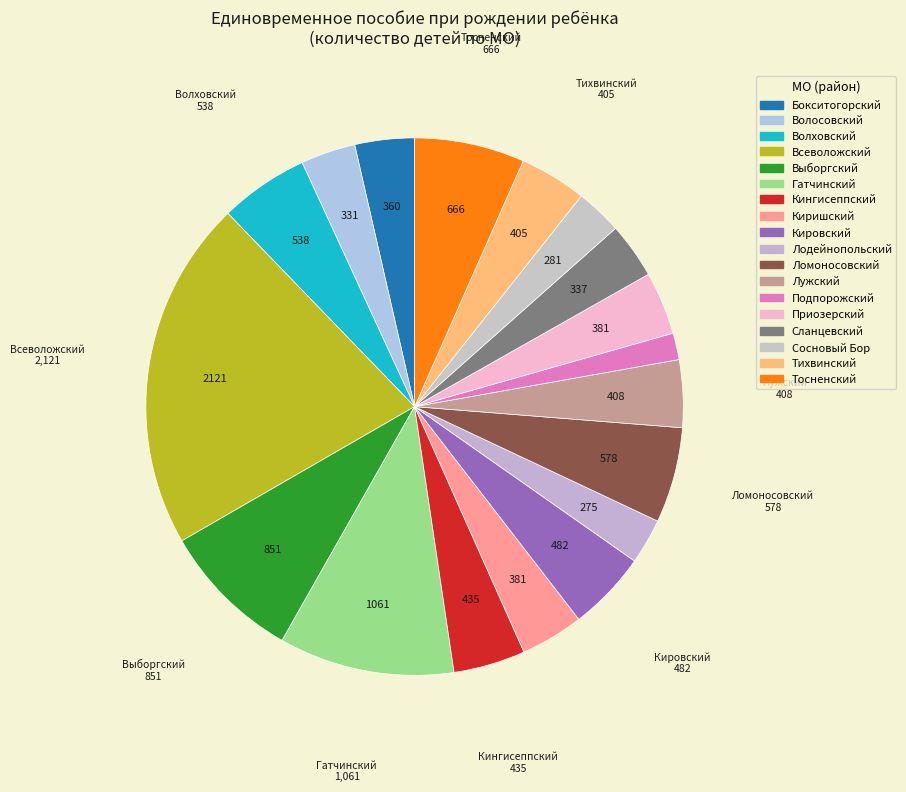

Is it true that Тихвинский is 4% of the pie?

True